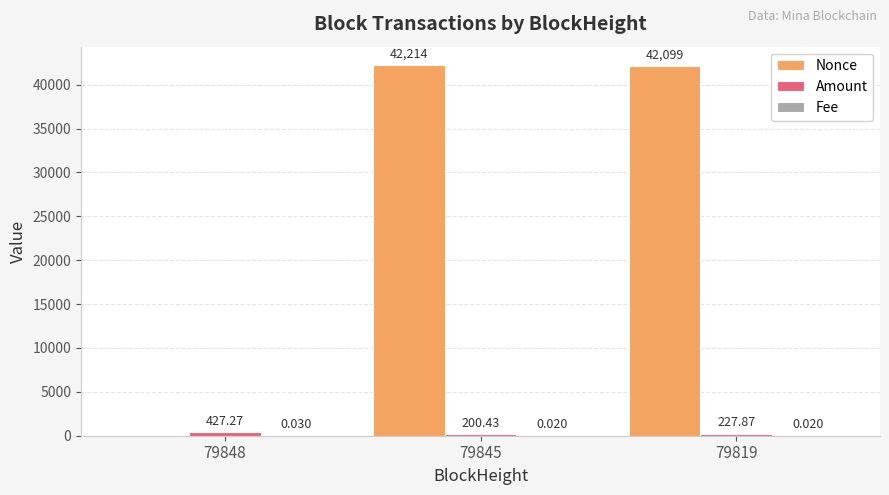

Between 79848 and 79845, which series saw the biggest shift?

Nonce